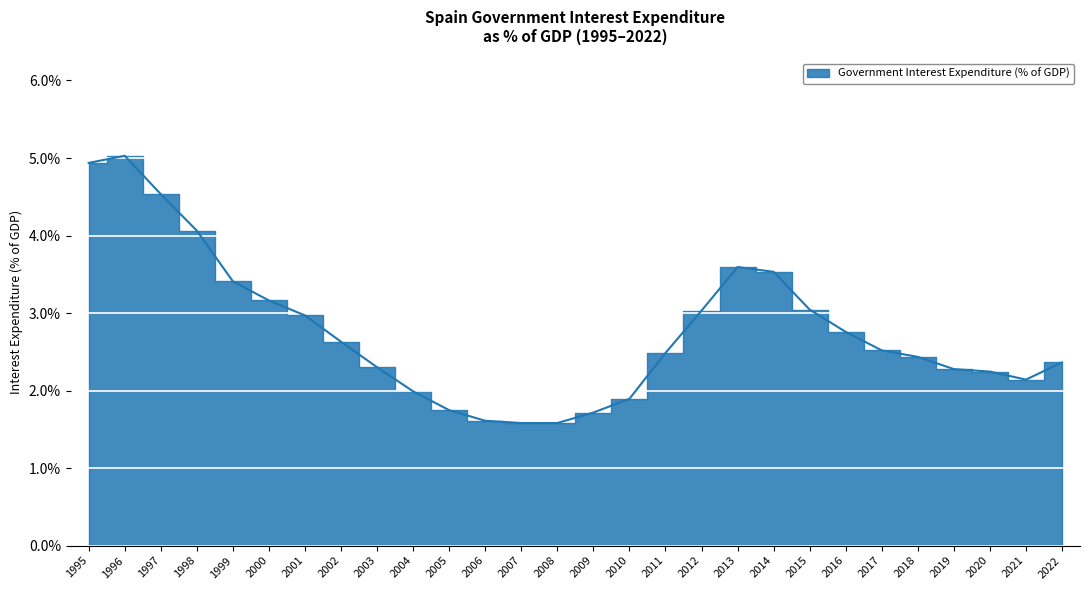

What is the change in value from 2007 to 2013?

+2.0